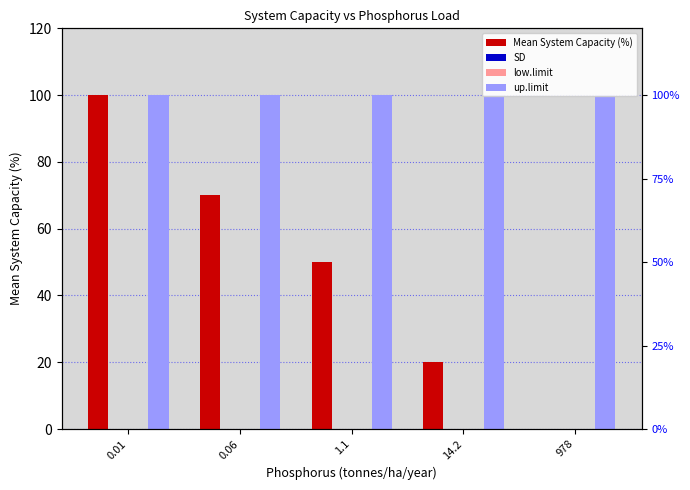

Reading left to right, extract all data points from this chart.

Mean System Capacity (%): 0.01=100	0.06=70	1.1=50	14.2=20	978=0
SD: 0.01=0	0.06=0	1.1=0	14.2=0	978=0
low.limit: 0.01=0	0.06=0	1.1=0	14.2=0	978=0
up.limit: 0.01=100	0.06=100	1.1=100	14.2=100	978=100